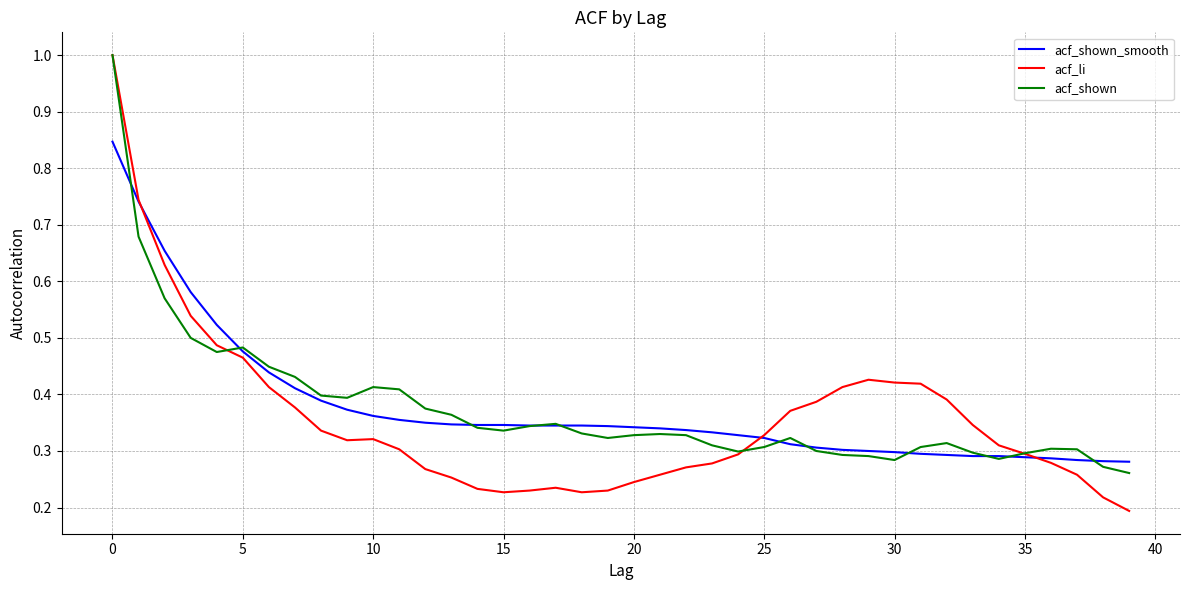

What is the maximum value for acf_shown?

1.0